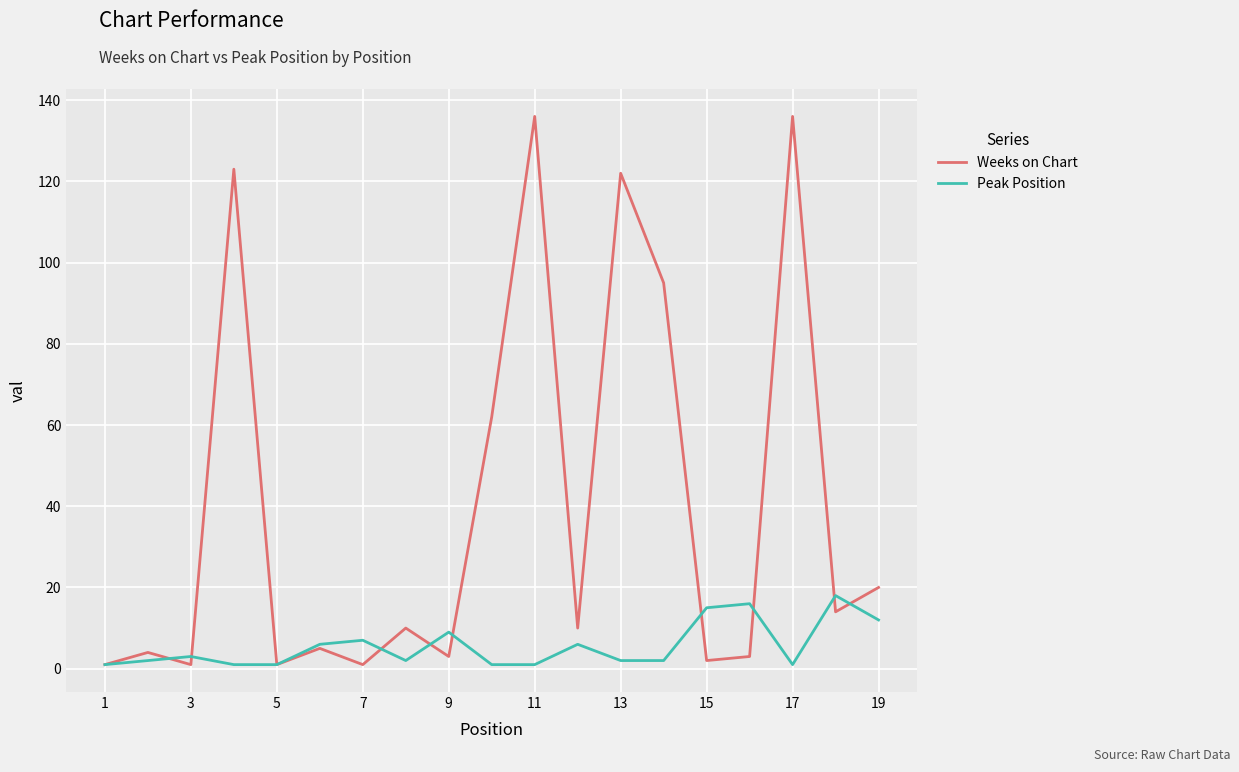

List the series in order of their peak value, highest first.

Weeks on Chart, Peak Position